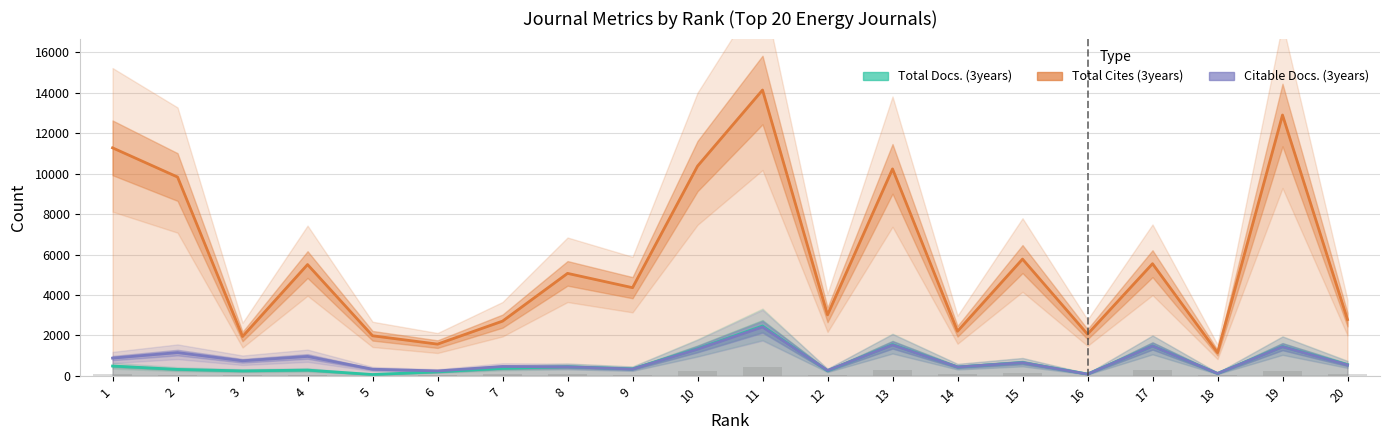

Does the chart contain stacked bars?

No